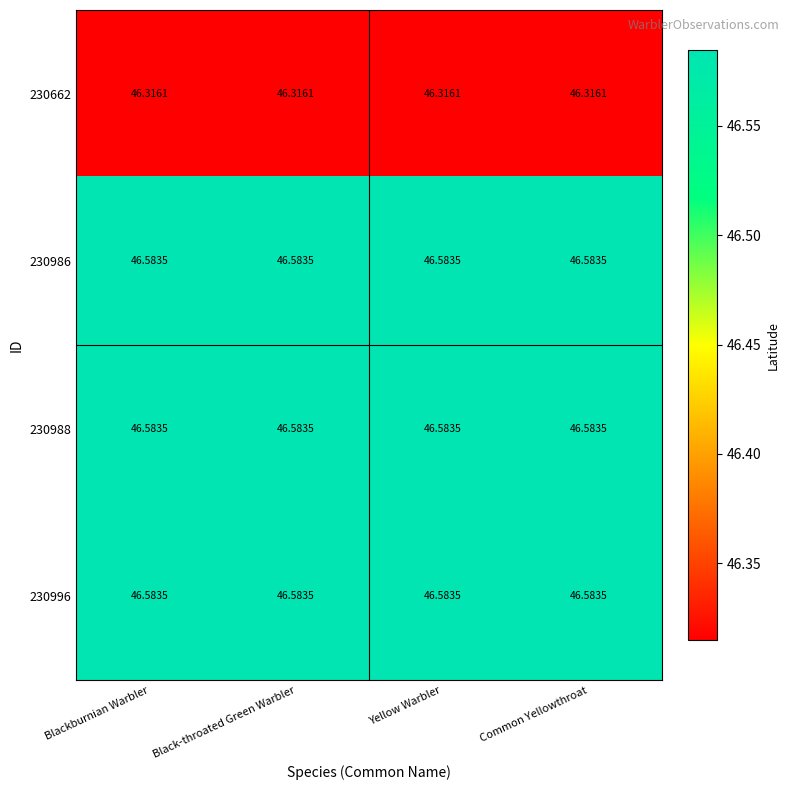

Is the value of 230996 at Black-throated Green Warbler greater than the value of 230662 at Black-throated Green Warbler?

Yes